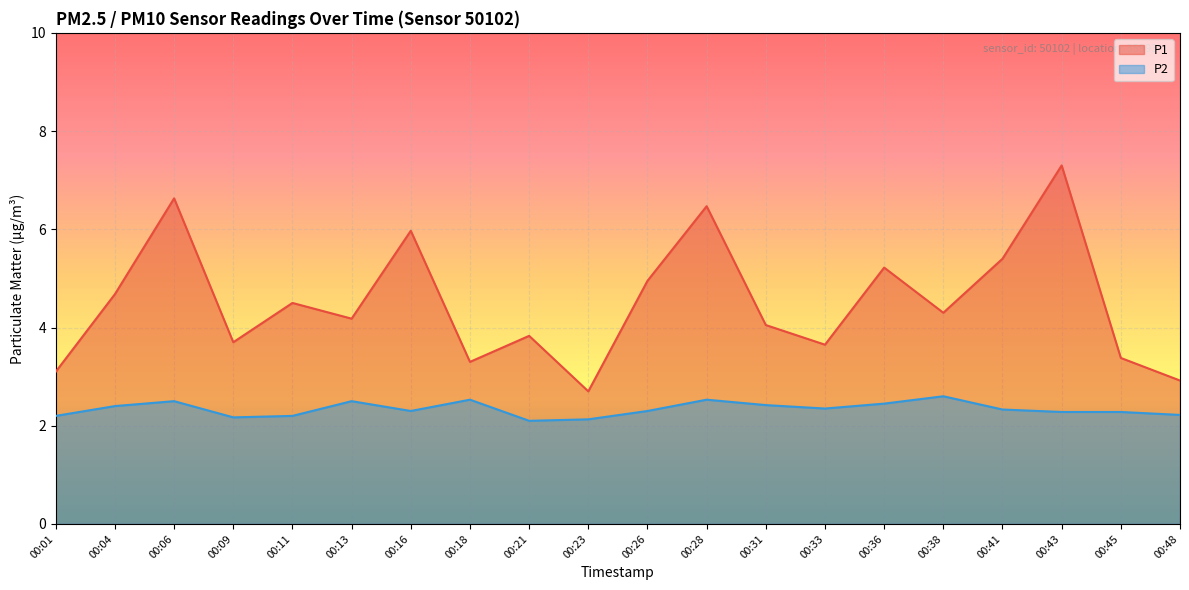

What is the average value of the P1 series?

4.5